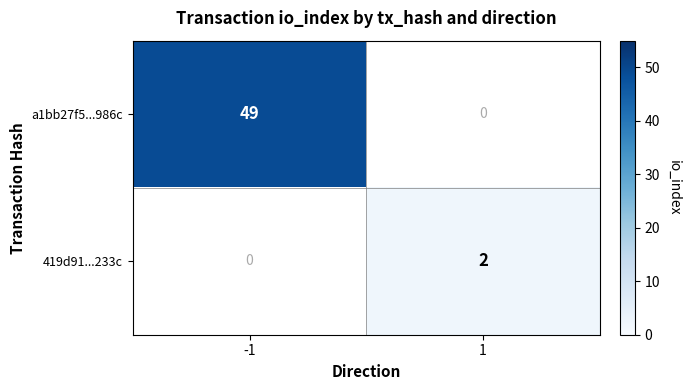

The value of 419d91...233c at 1 is 3. True or false?

False